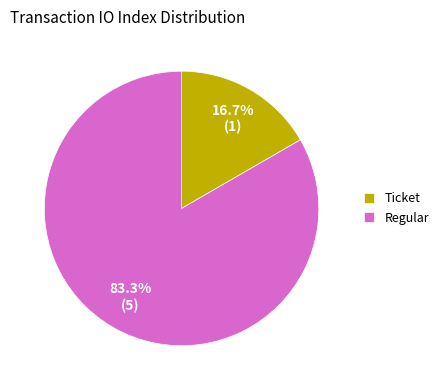

Count the number of slices in the pie.

2